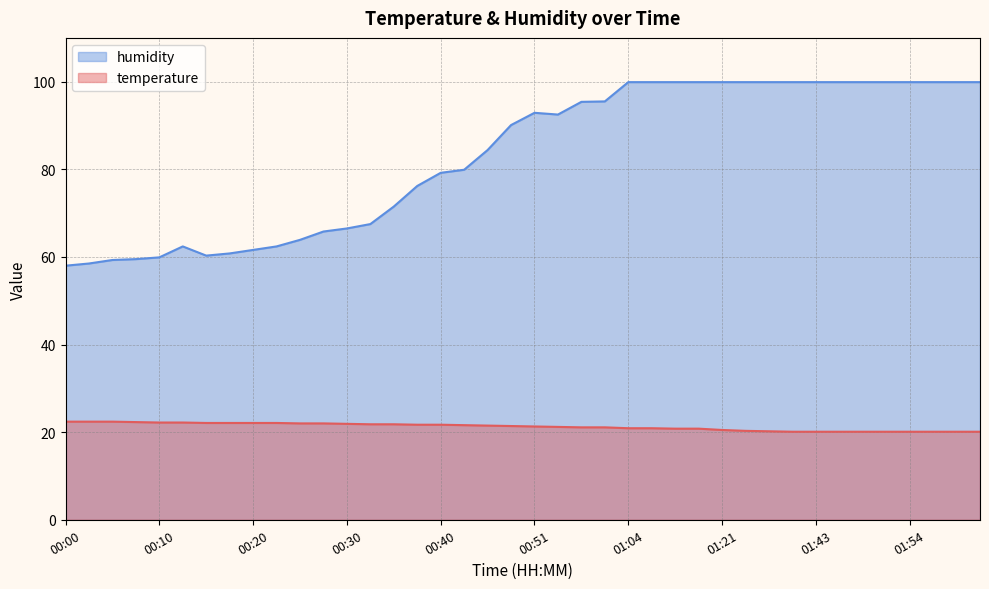

What is the difference between the maximum and minimum values in the humidity series?

41.9